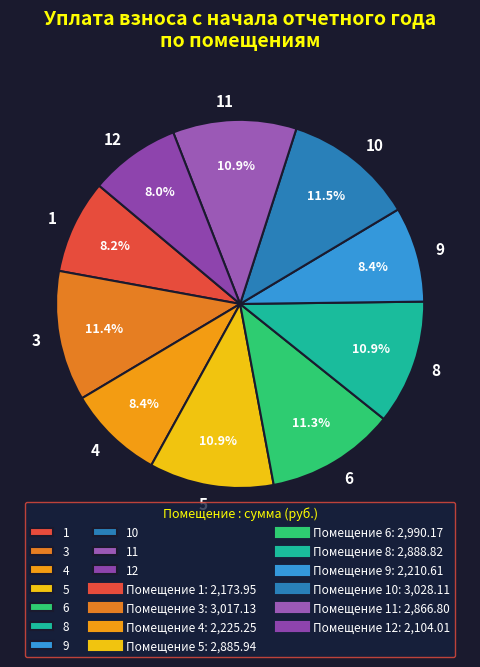

What is the ratio of the value at 6 to the value at 11?

1.0